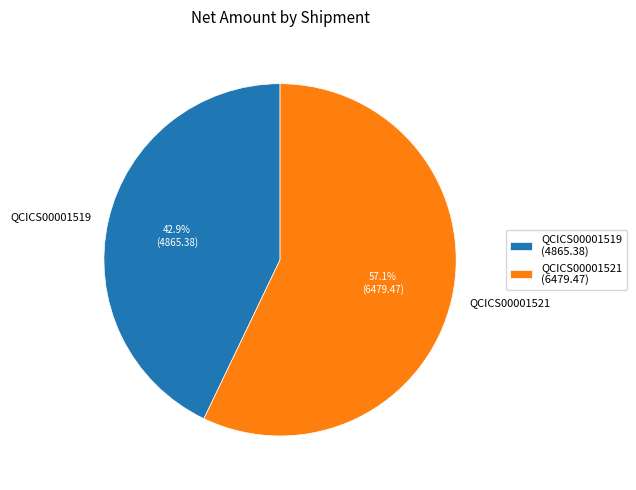

Between QCICS00001519 and QCICS00001521, which is larger?

QCICS00001521